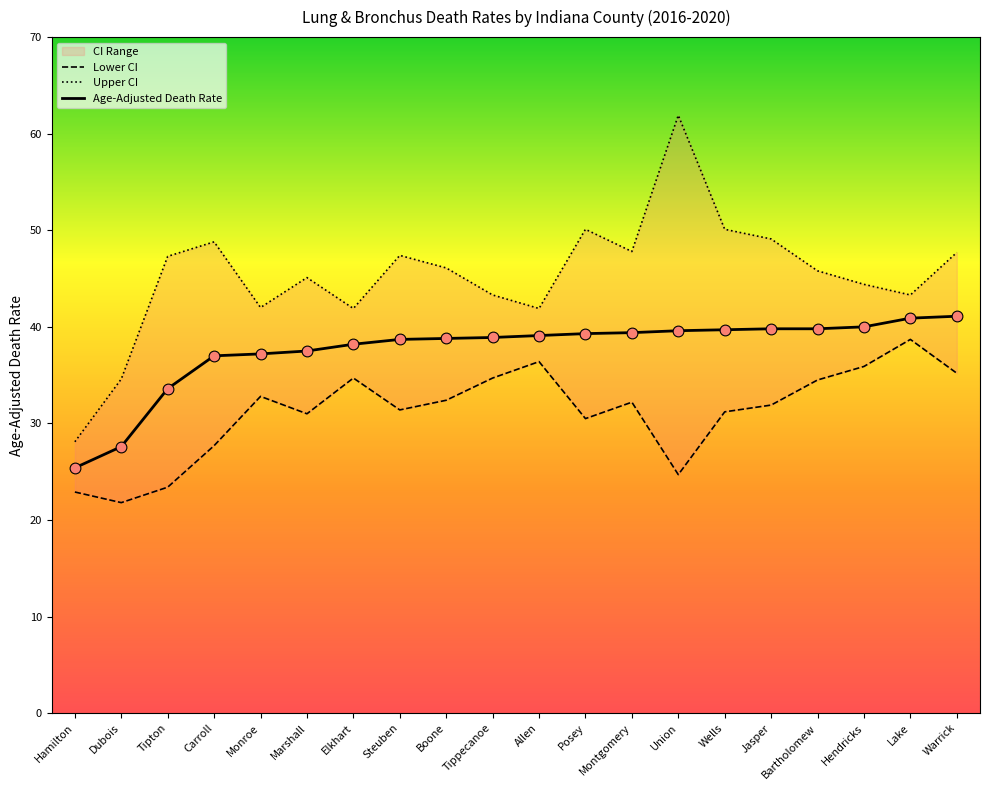

What are all the series names shown in the legend?

Lower CI, Upper CI, Age-Adjusted Death Rate